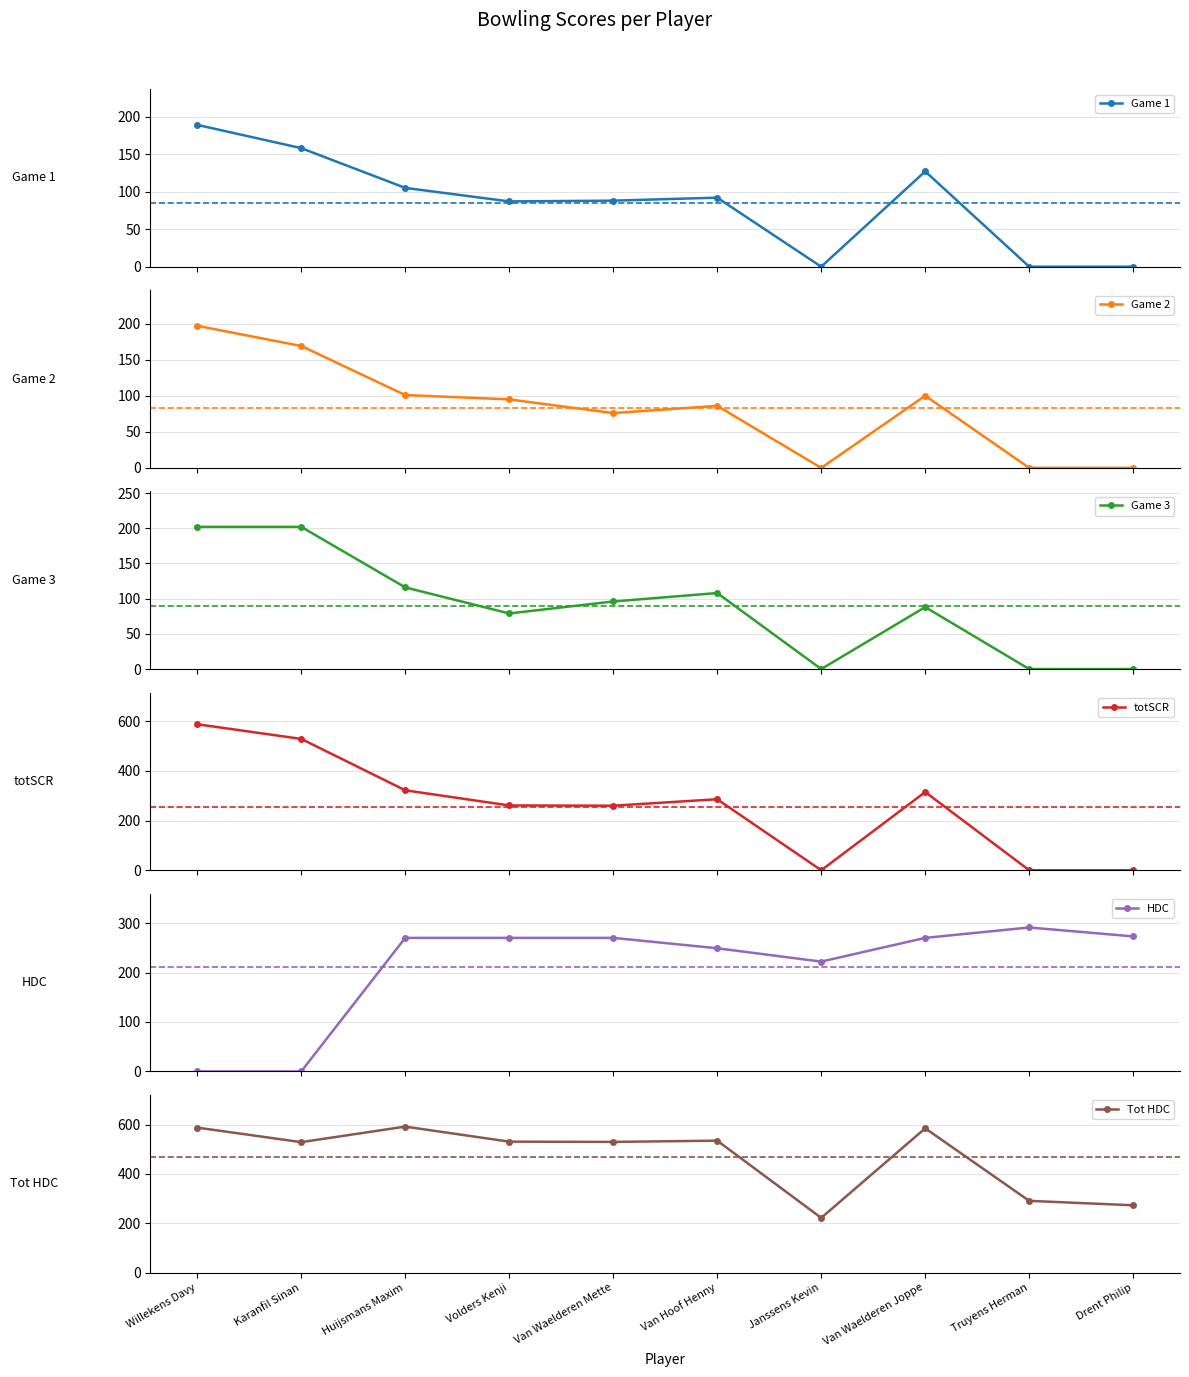

At which label is Game 3 closest to 101?

Van Waelderen Mette